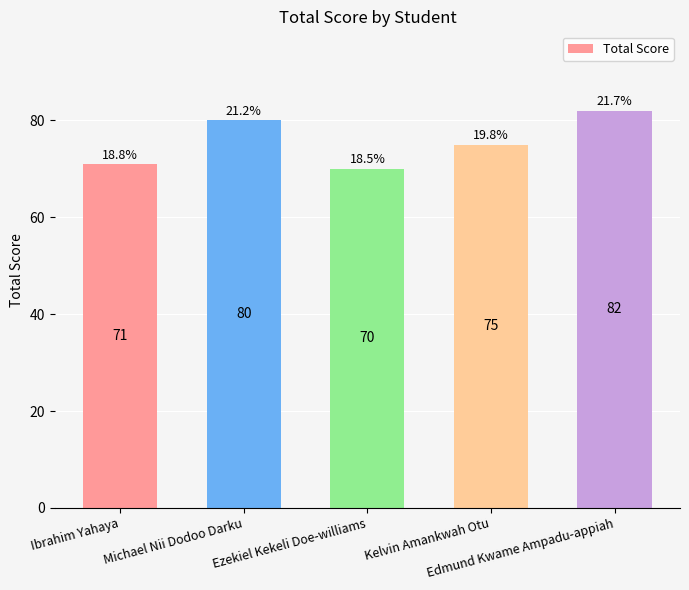

What is the average value?

76